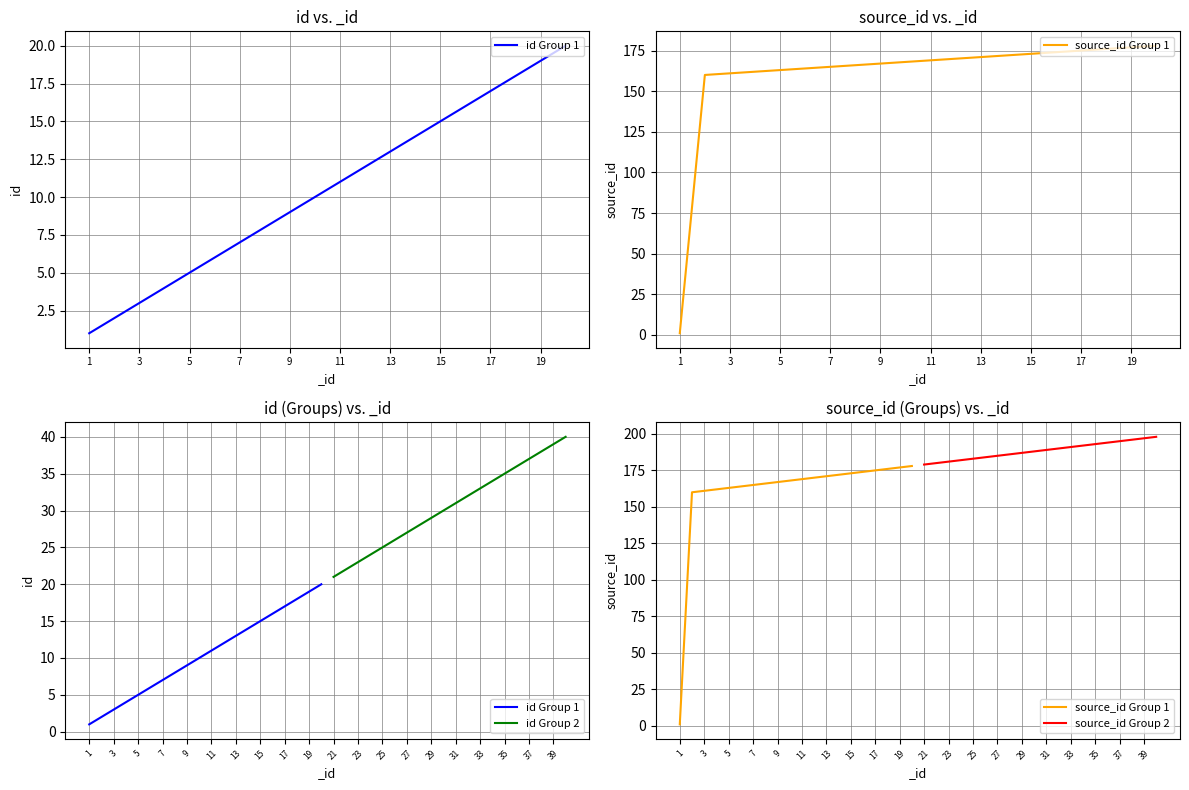

The value of id Group 2 at 37 is 37. True or false?

True